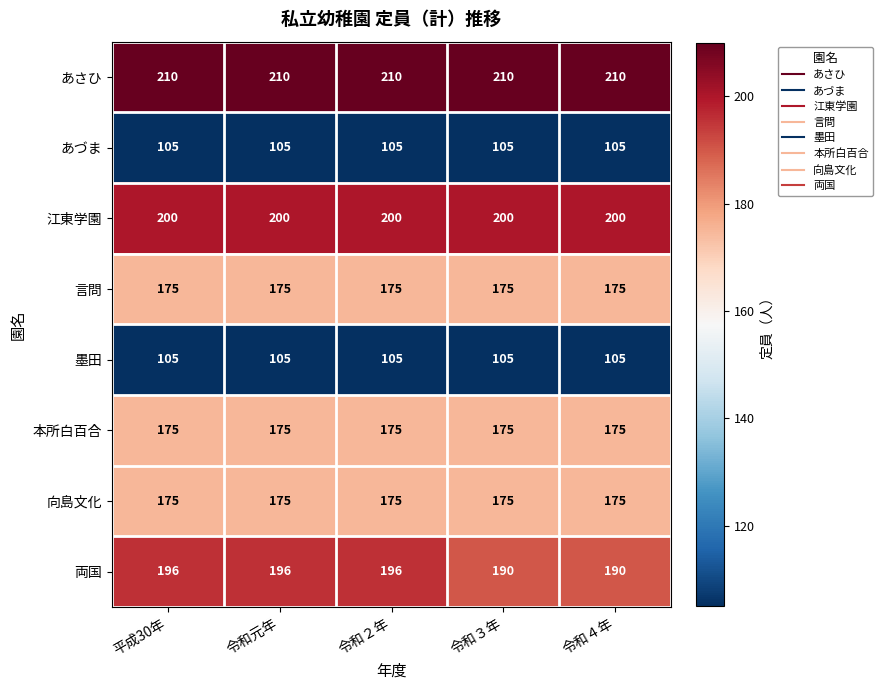

What is the total value across all series at 令和４年?

1335